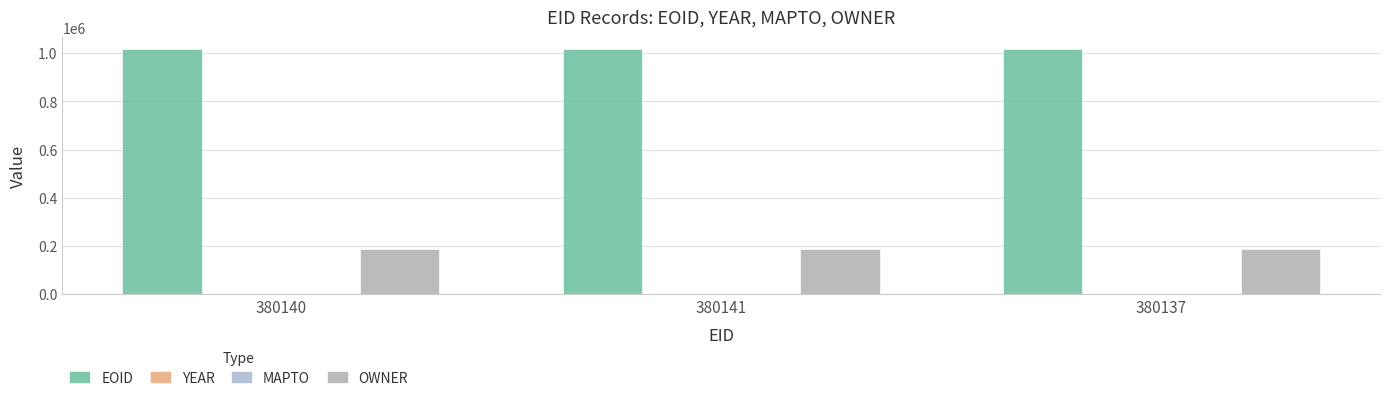

How many distinct data groups are displayed?

3